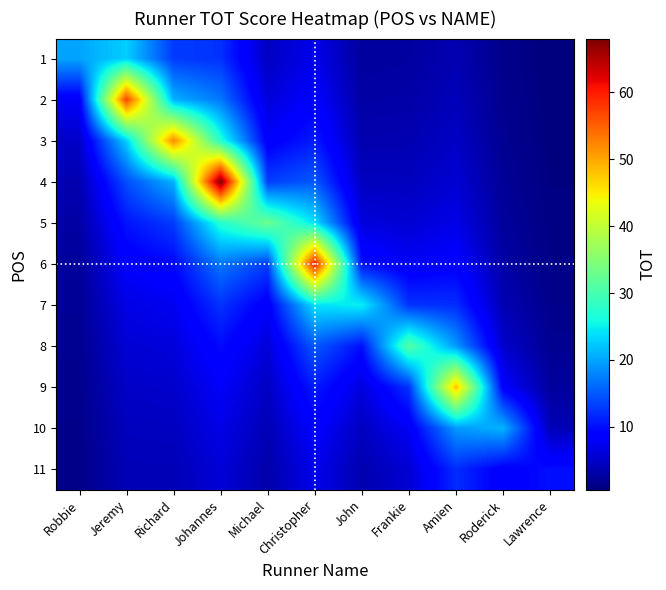

Which has a higher value, Richard or Lawrence?

Richard